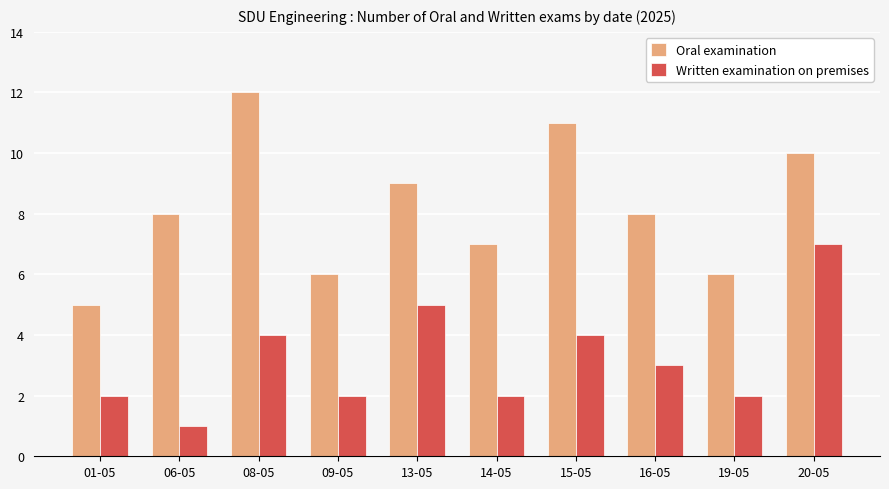

What is the value of the Written examination on premises bar at the 8th from the left?

3